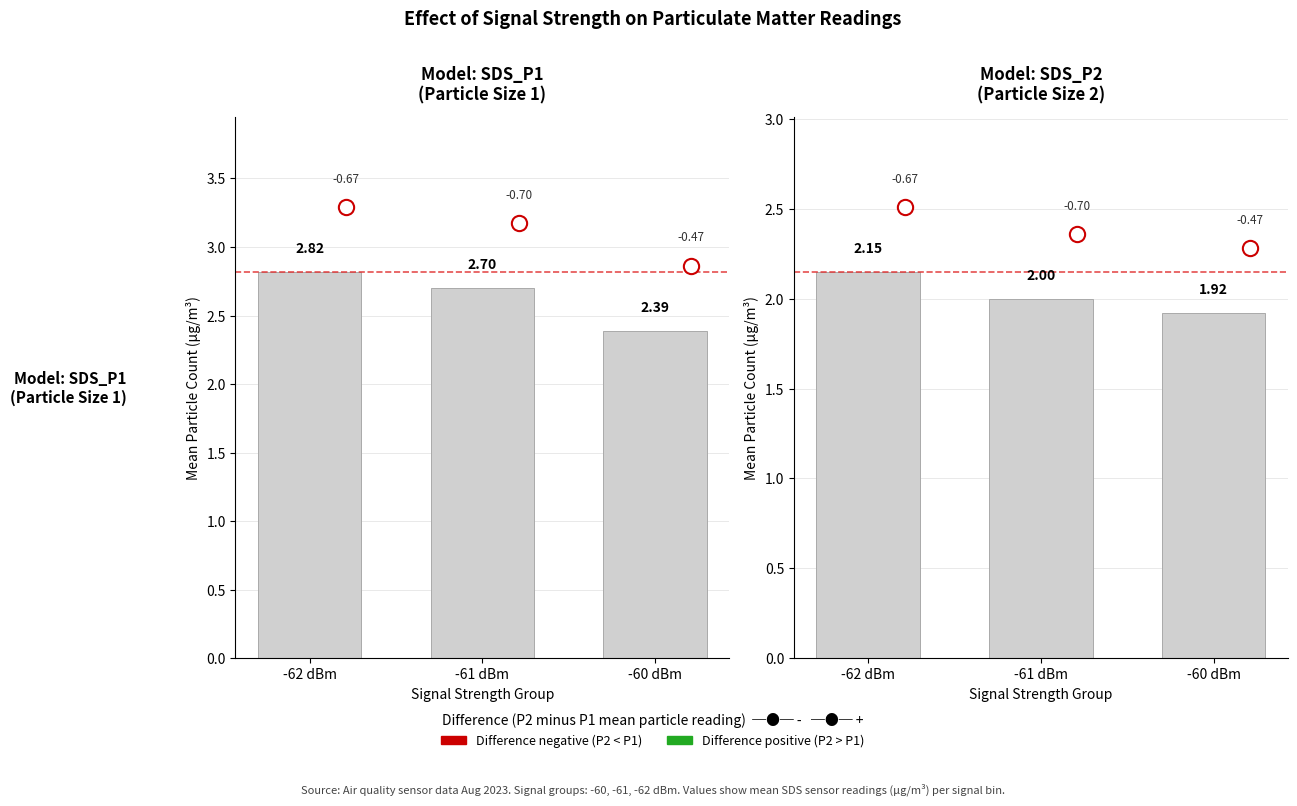

What is the label of the 2nd bar from the left?

-61 dBm